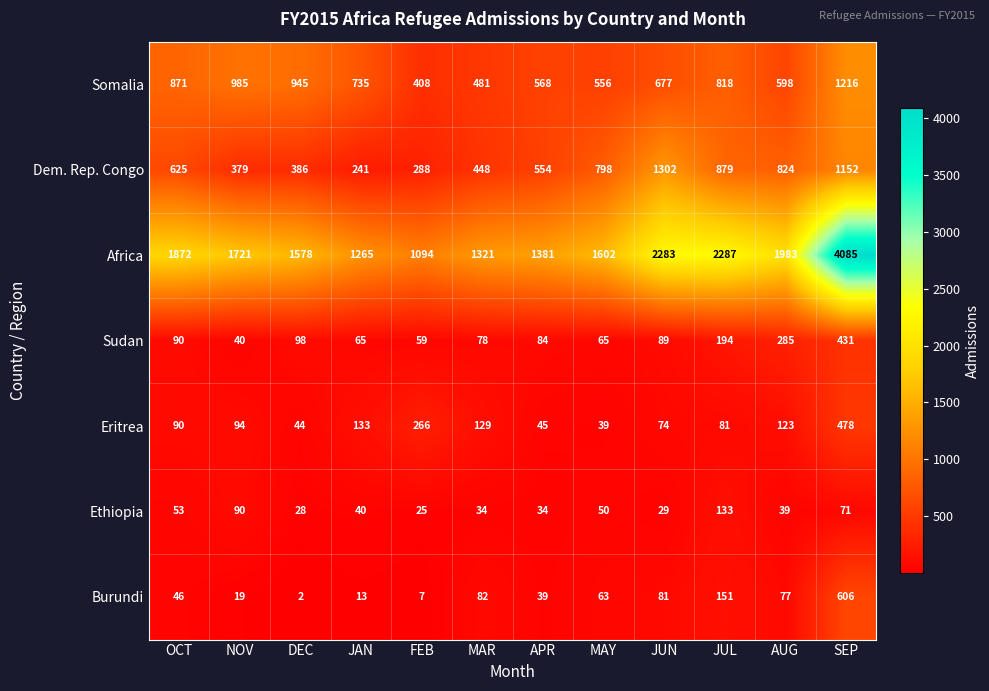

How many distinct data groups are displayed?

7